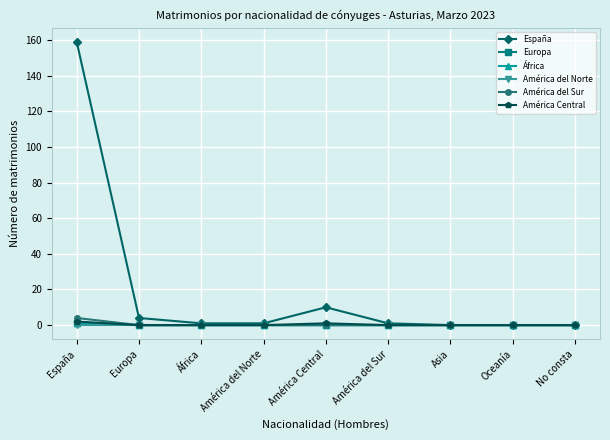

True or false: América del Sur and América Central intersect in this chart.

False